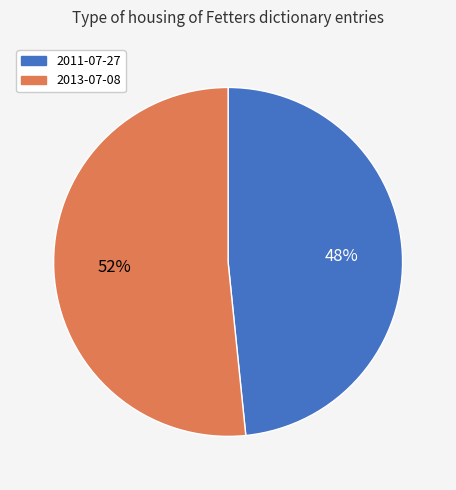

Count the number of slices in the pie.

2